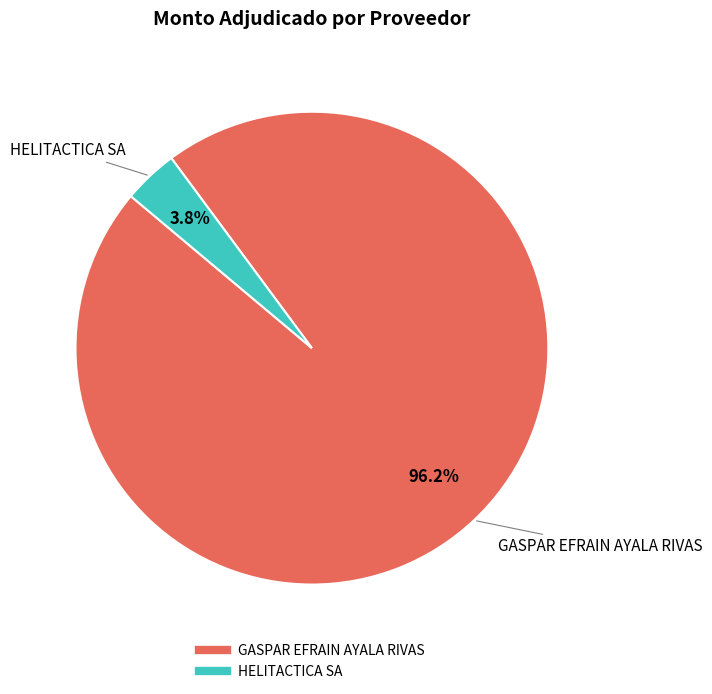

Combined, what portion of the pie is GASPAR EFRAIN AYALA RIVAS and HELITACTICA SA?

100.0%